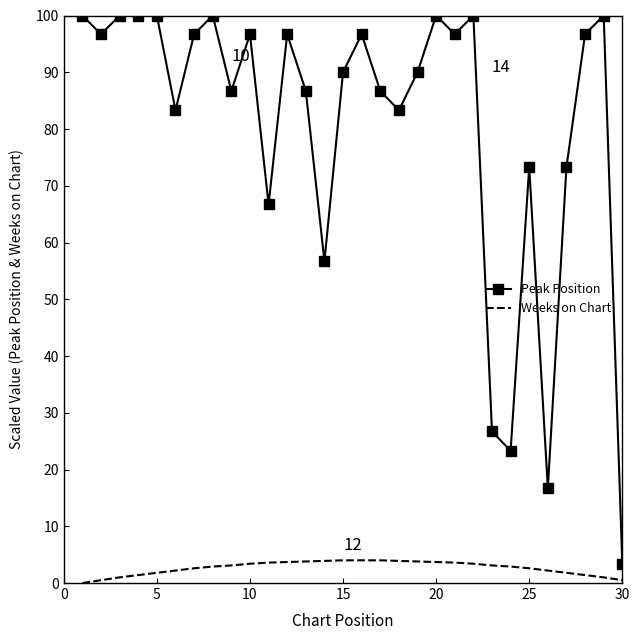

List the series in order of their overall mean, lowest first.

Weeks on Chart, Peak Position